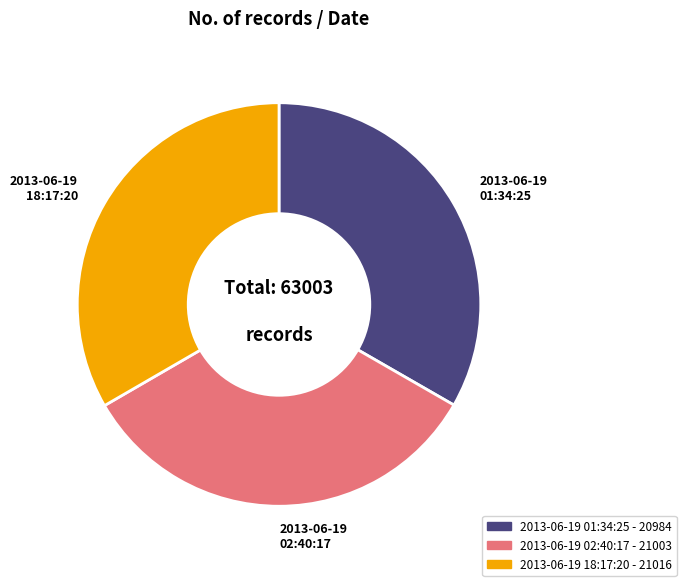

Combined, do 2013-06-19 02:40:17 and 2013-06-19 18:17:20 account for over 50%?

Yes